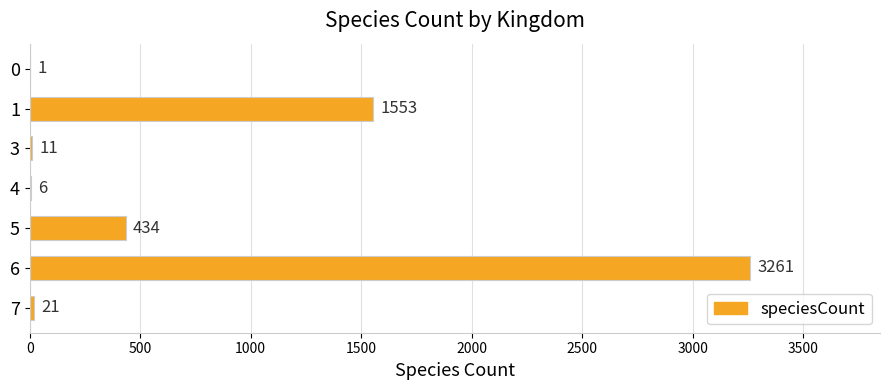

Where is the data nearest to the value 1631?

1